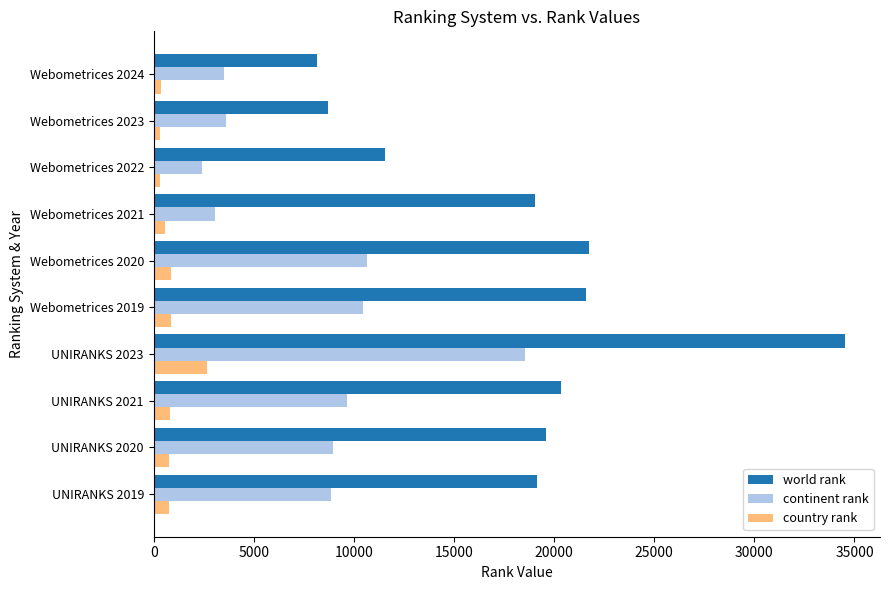

How many categories are shown in the chart?

10